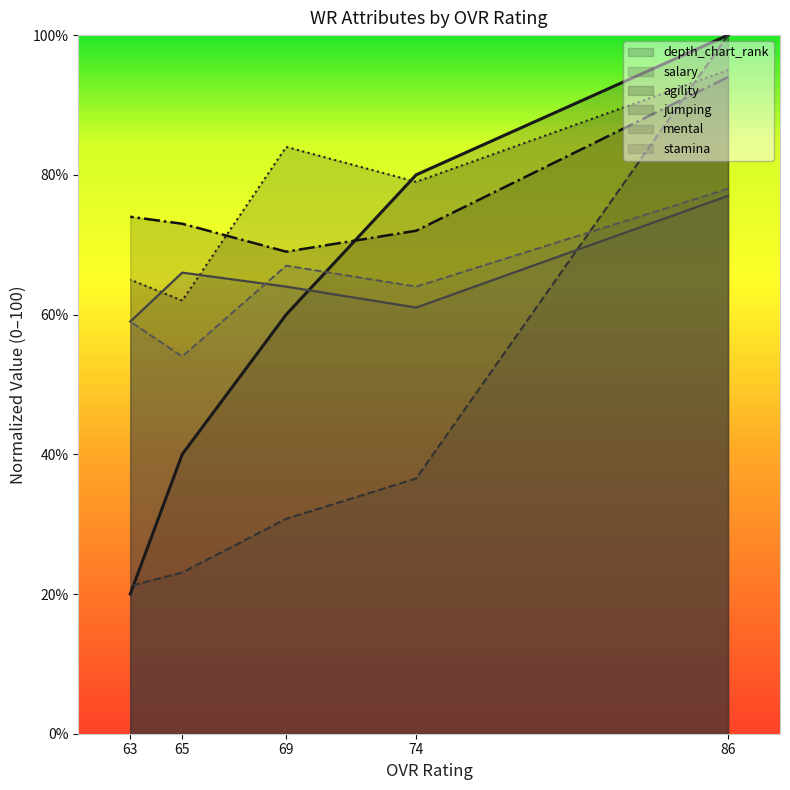

How many times do mental and depth_chart_rank cross each other?

1